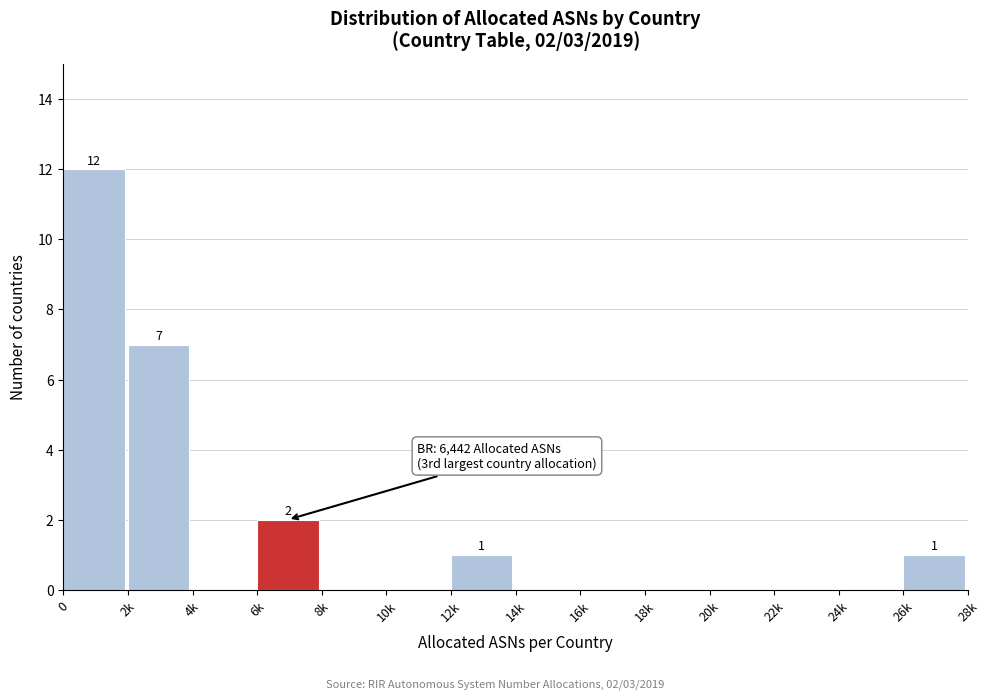

Reading left to right, list all the values displayed in this chart.

0=12	2k=7	4k=0	6k=2	8k=0	10k=0	12k=1	14k=0	16k=0	18k=0	20k=0	22k=0	24k=0	26k=1